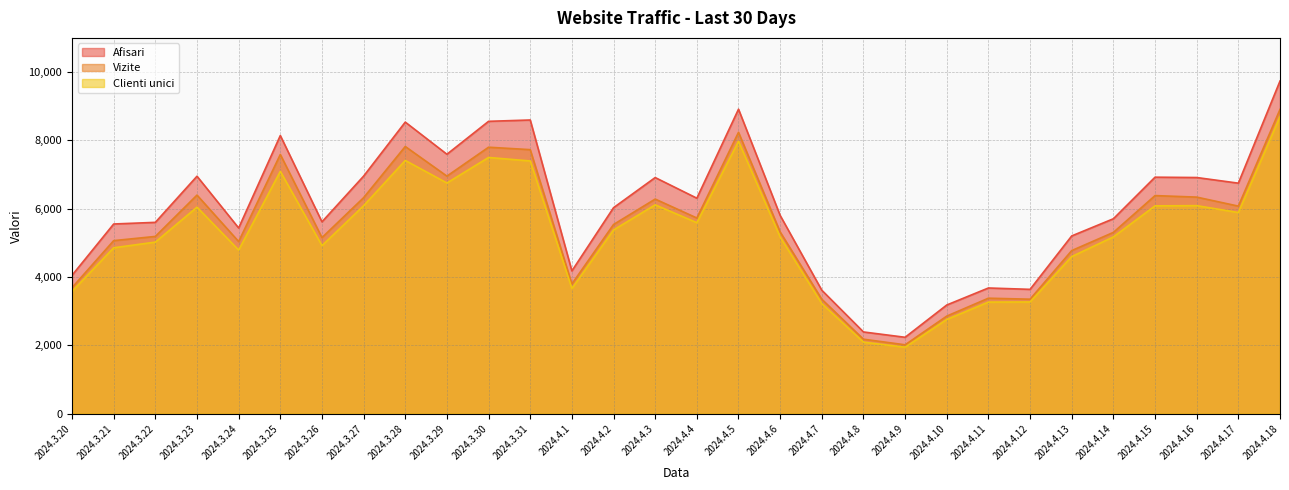

True or false: Clienti unici and Afisari cross at least once.

False